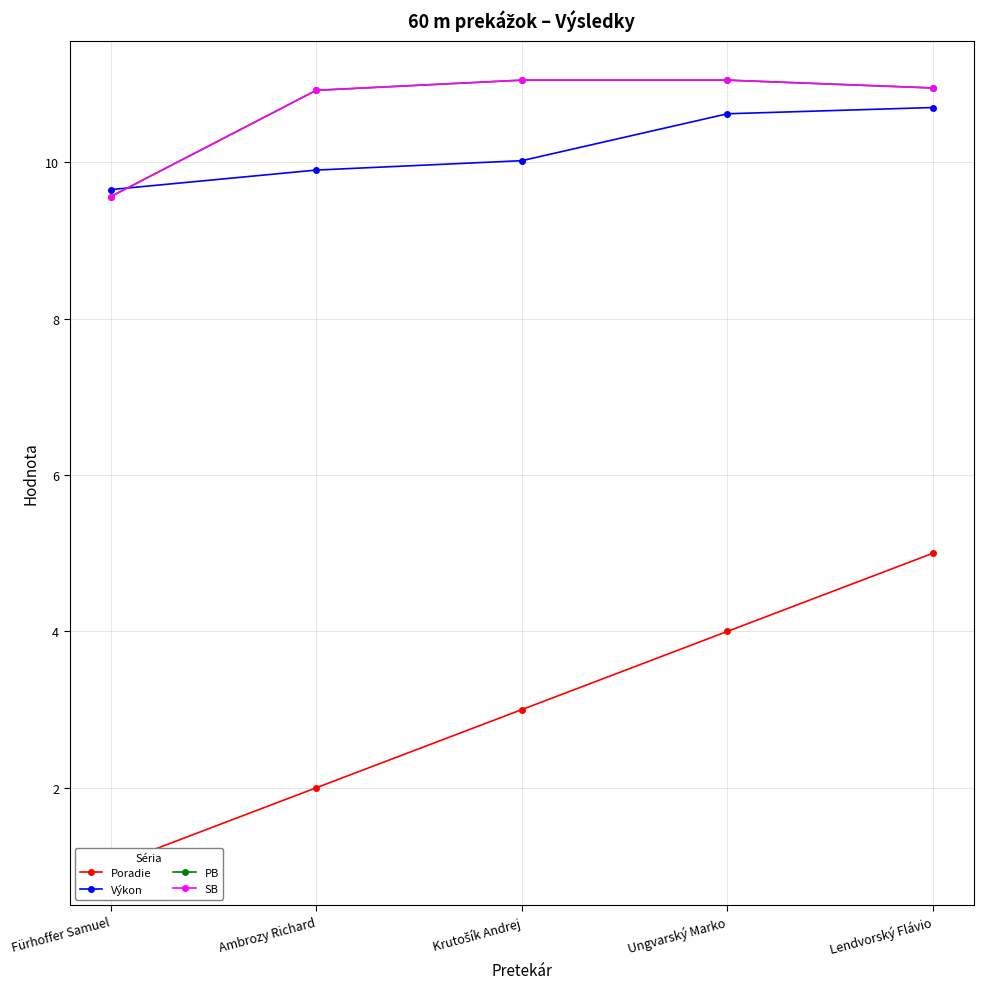

Which category has the lowest value in the Výkon series?

Fürhoffer Samuel